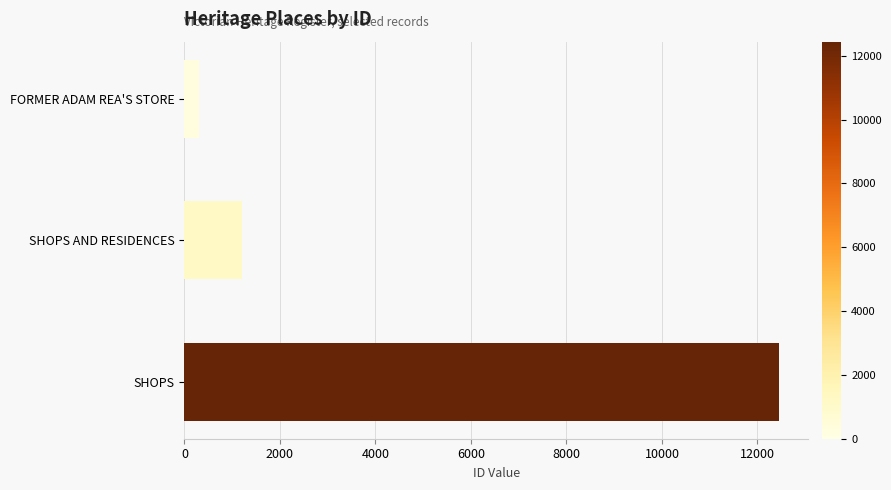

Reading bottom to top, transcribe all the data shown in this chart.

12444	1200	308